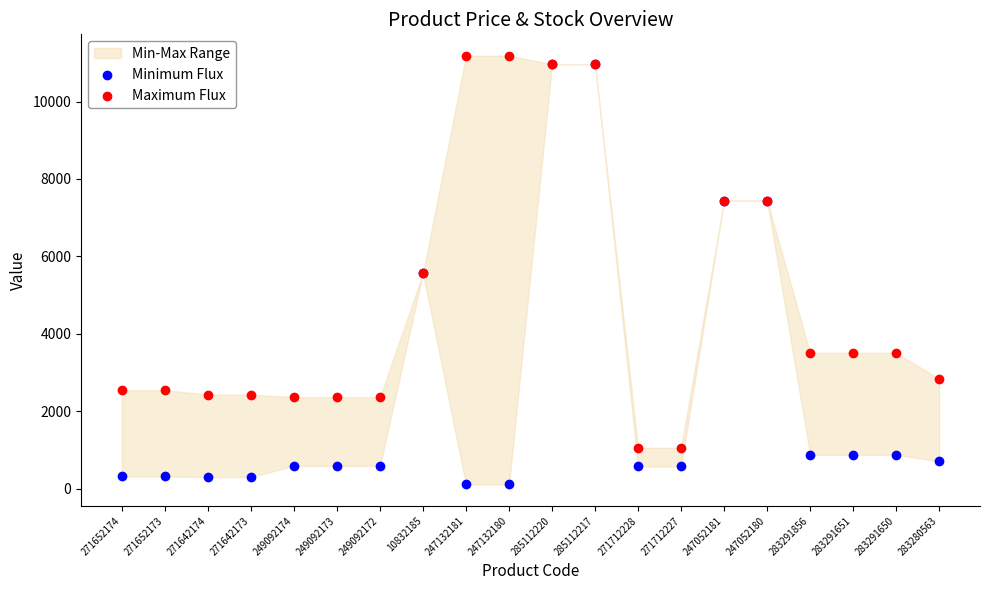

Which series has the largest Y range (max minus min)?

Minimum Flux